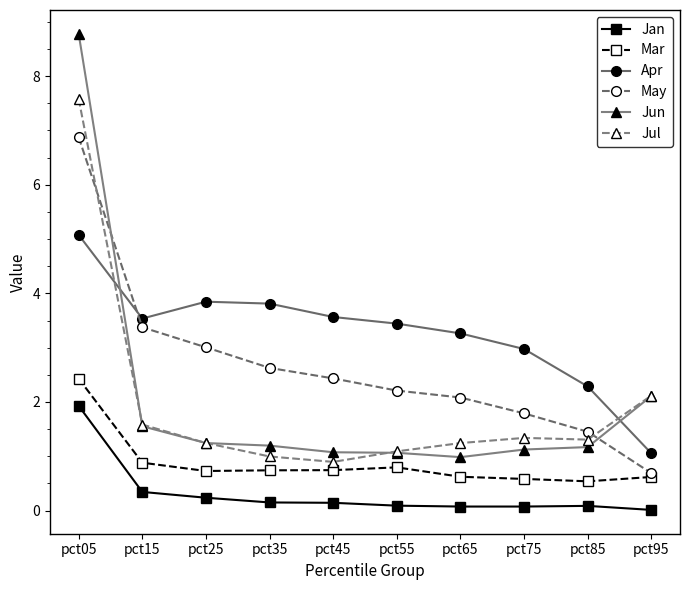

At which category is the sum across all series the highest?

pct05